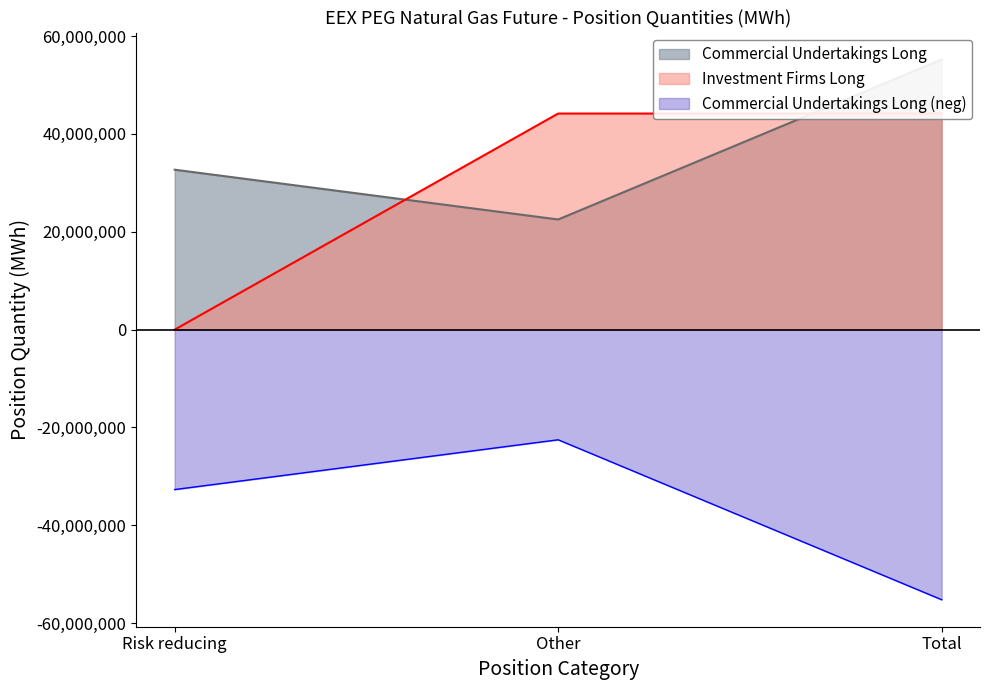

Rank the categories by Commercial Undertakings Long (neg) value from lowest to highest.

Total, Risk reducing, Other